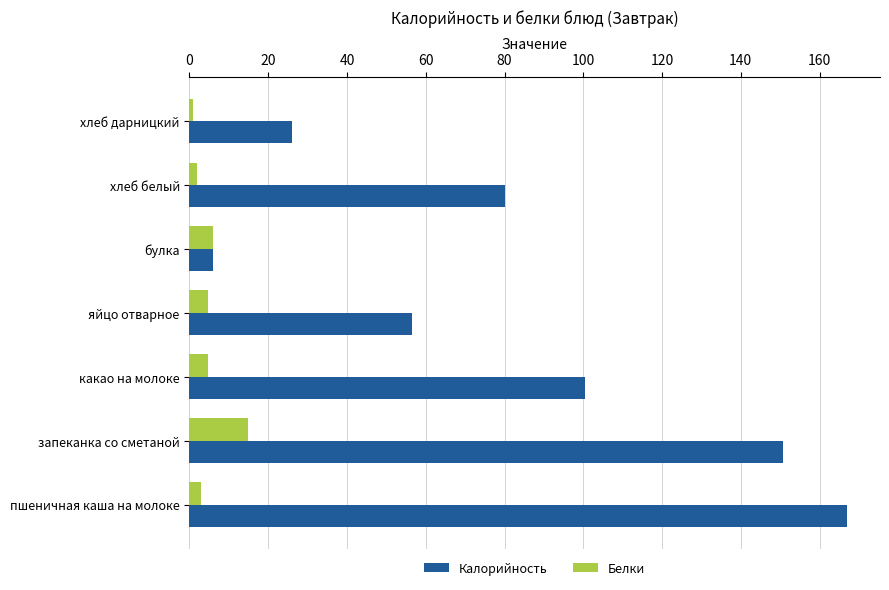

Which series has the largest total across all categories?

Калорийность